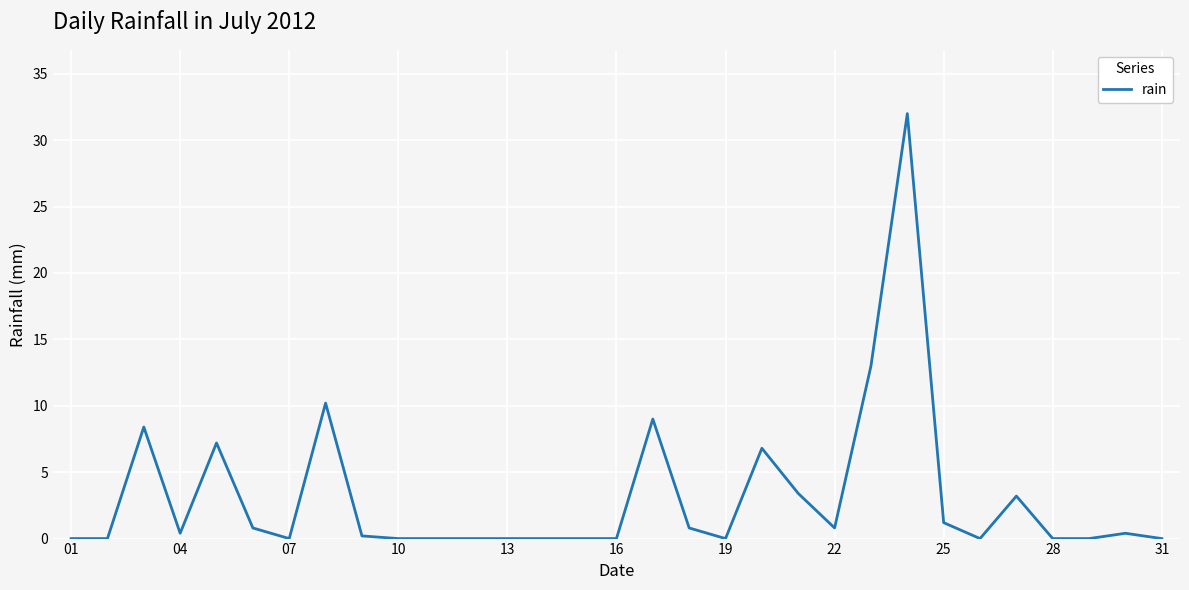

What is the maximum value shown in the chart?

32.0